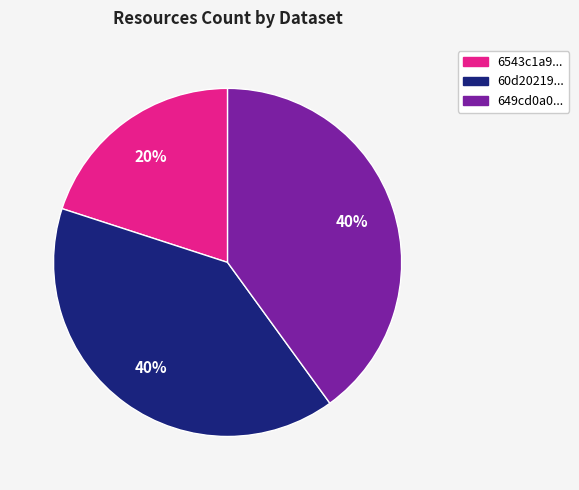

Is there any slice that represents more than half of the pie?

No